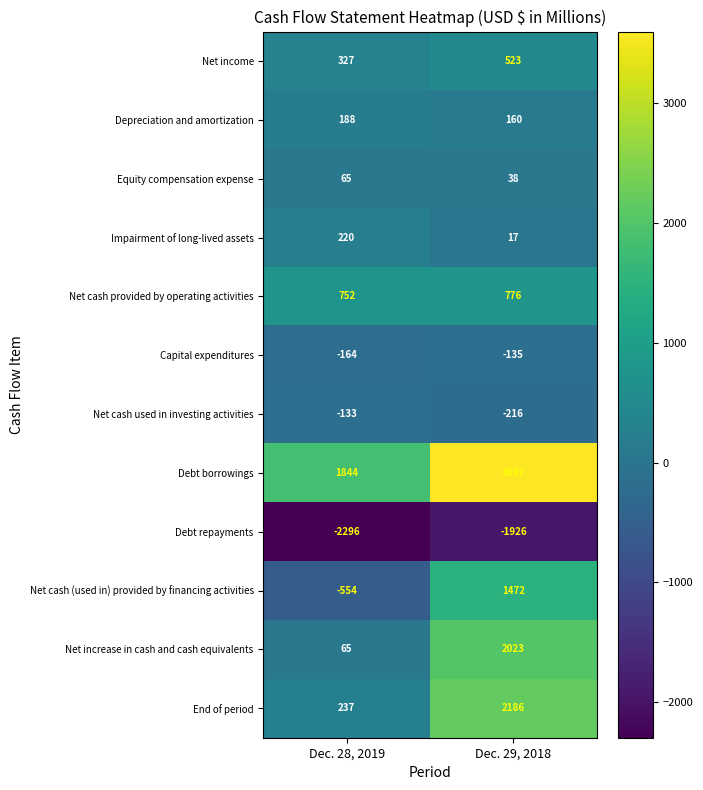

At which label does Net increase in cash and cash equivalents reach its minimum?

Dec. 28, 2019